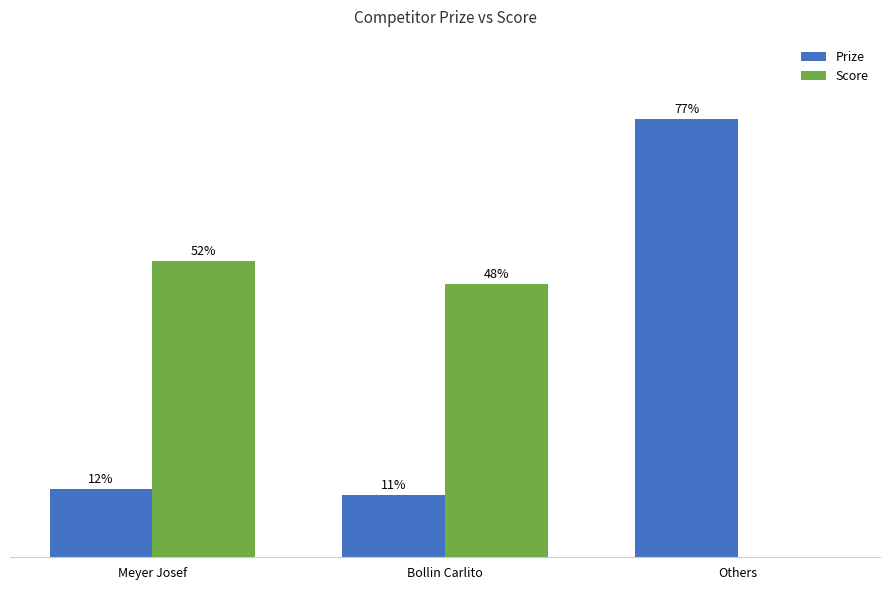

At which category is the sum across all series the highest?

Others